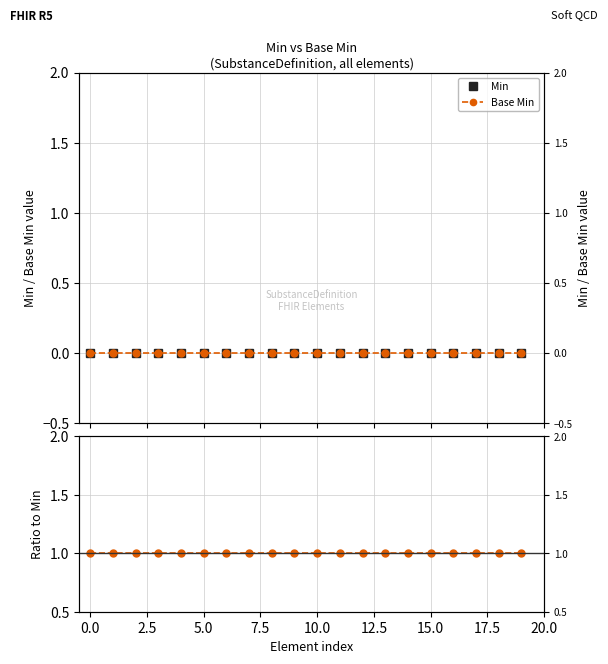

Is the value of Base Min at 20.0 greater than the value of Min at 16?

No